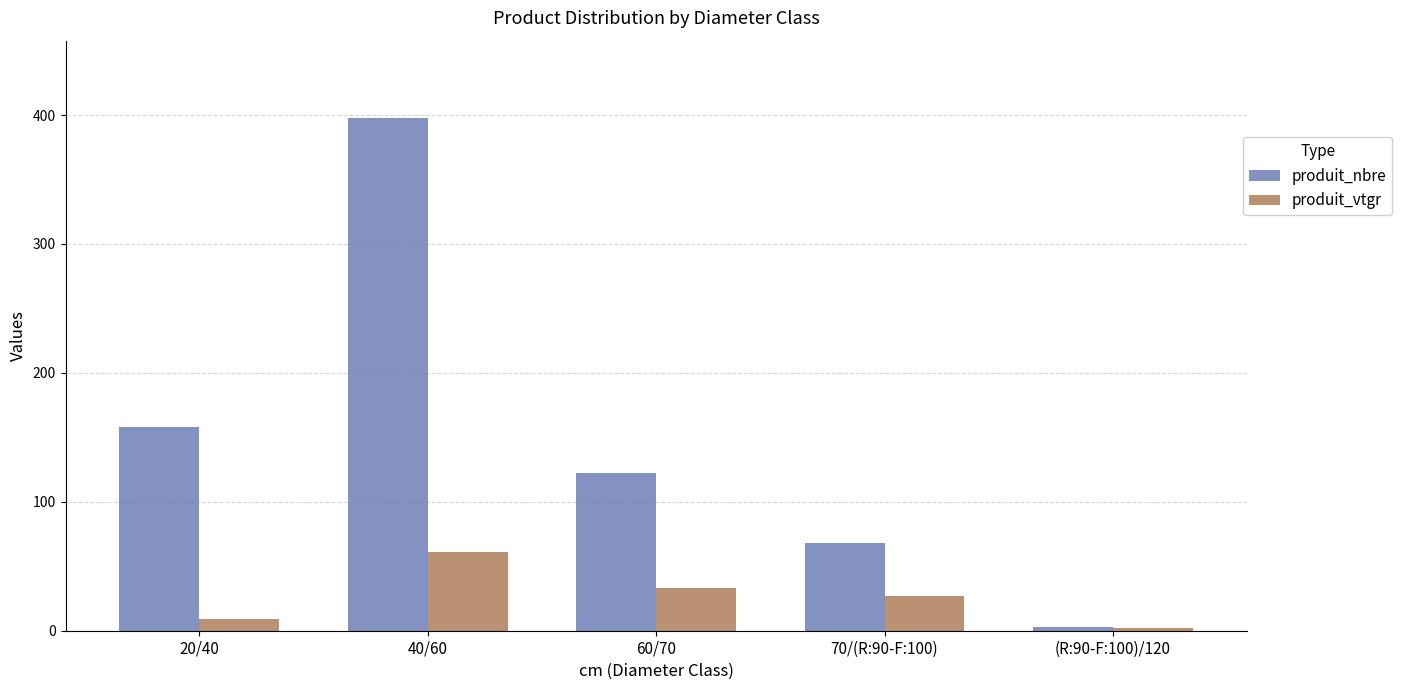

True or false: produit_vtgr has a value of 1.7 at (R:90-F:100)/120.

True